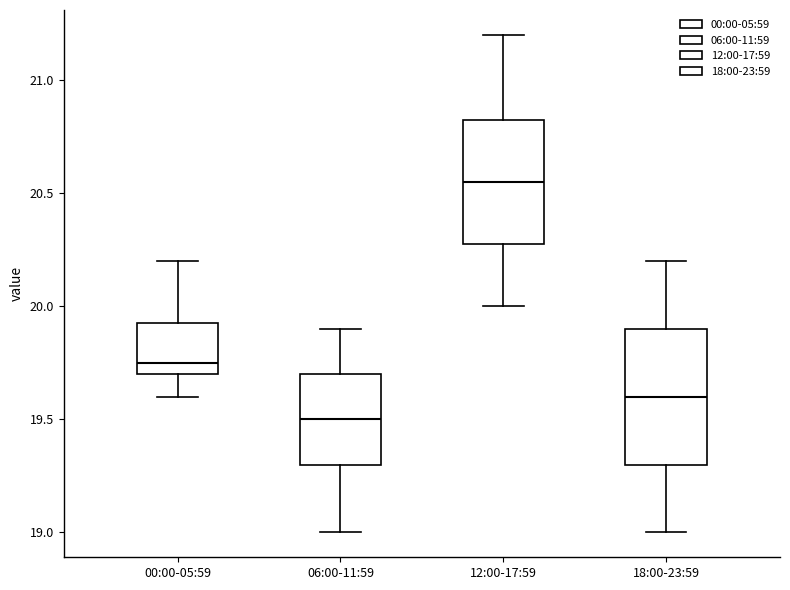

Where is the lower edge of the box for 12:00-17:59 on the y-axis? The values are not printed on the chart, so give them approximately, as read against the axis.

20.30